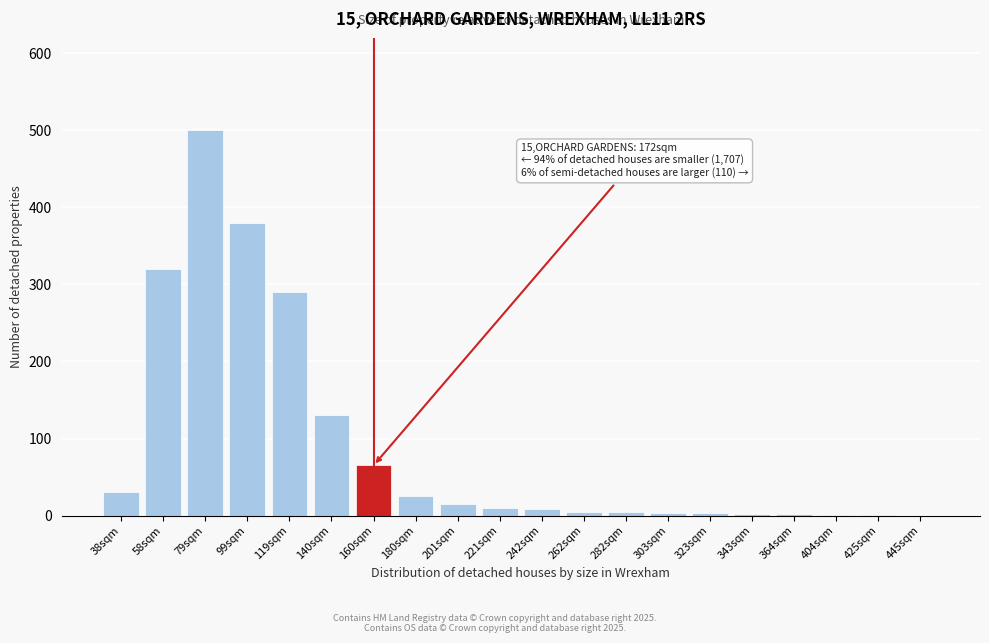

What is the sum of all values?

1794